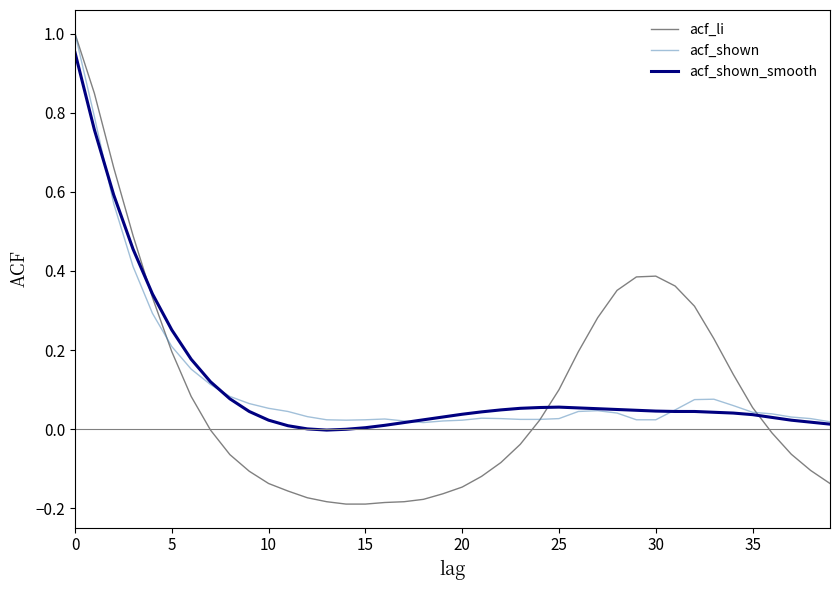

Which series has the widest spread of values?

acf_li